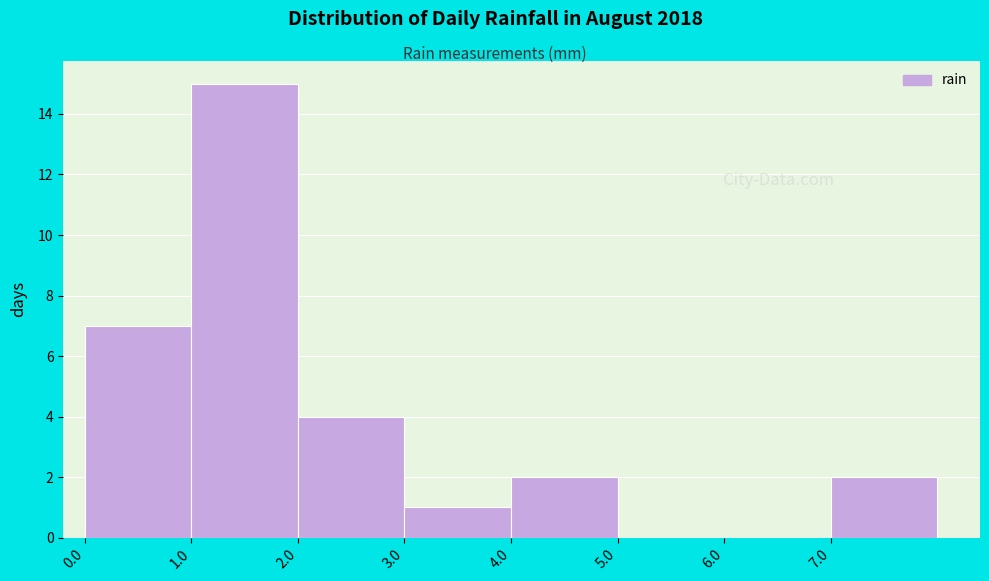

Reading left to right, list every bar in this chart as the range it spans on the x-axis followed by its height. The values are not printed on the chart, so give them approximately, as read against the axis.

0 to 1: 7
1 to 2: 15
2 to 3: 4
3 to 4: 1
4 to 5: 2
5 to 6: 0
6 to 7: 0
7 to 8: 2